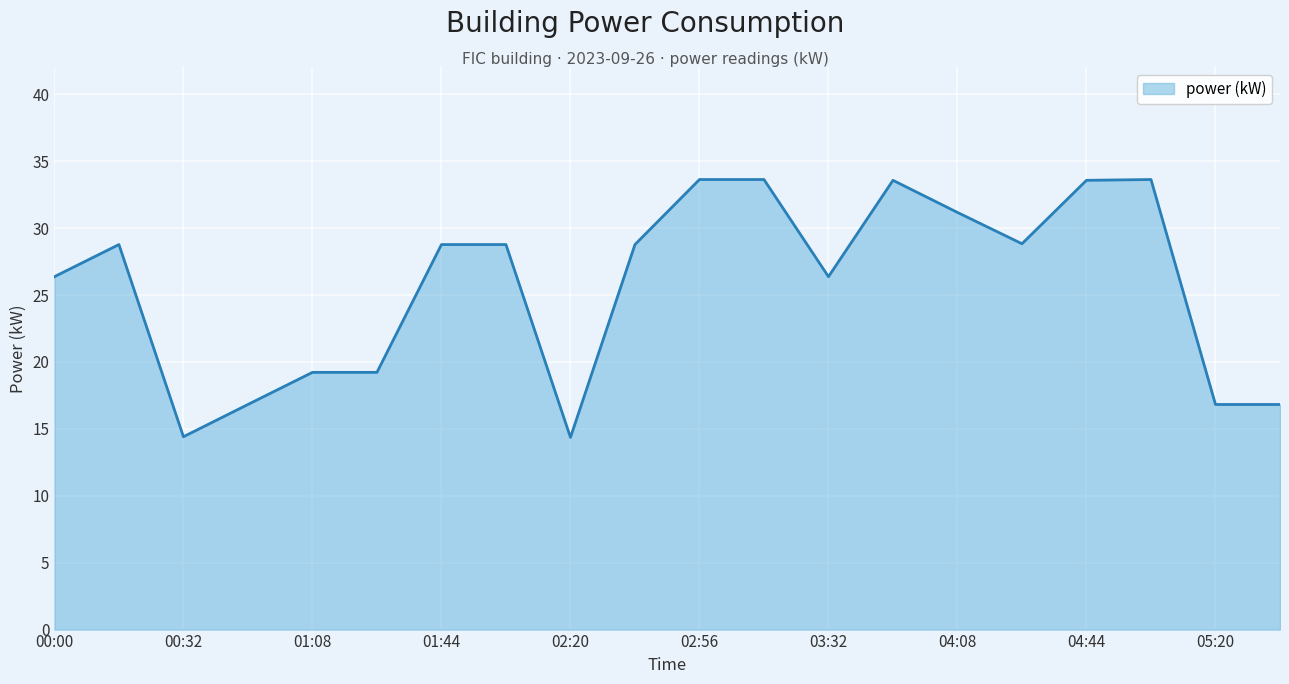

What is the maximum value shown in the chart?

33.6